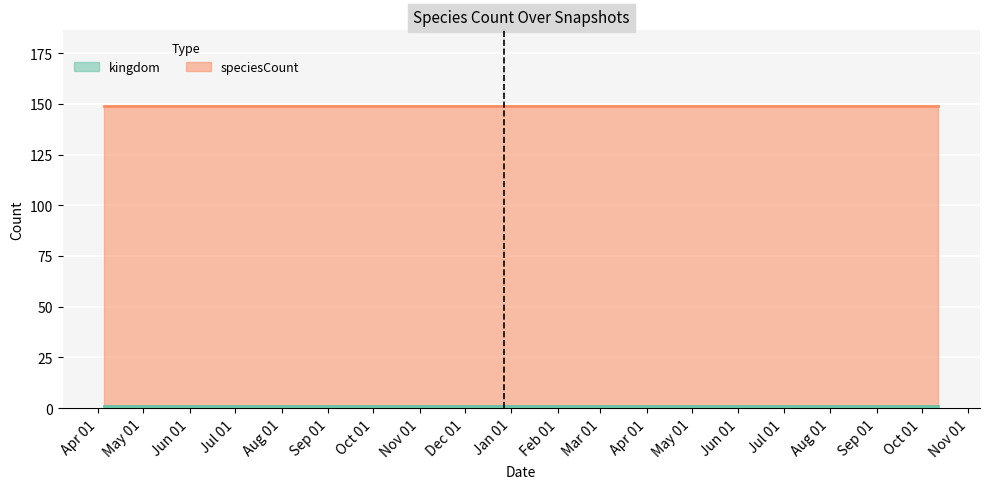

True or false: kingdom and speciesCount intersect in this chart.

False